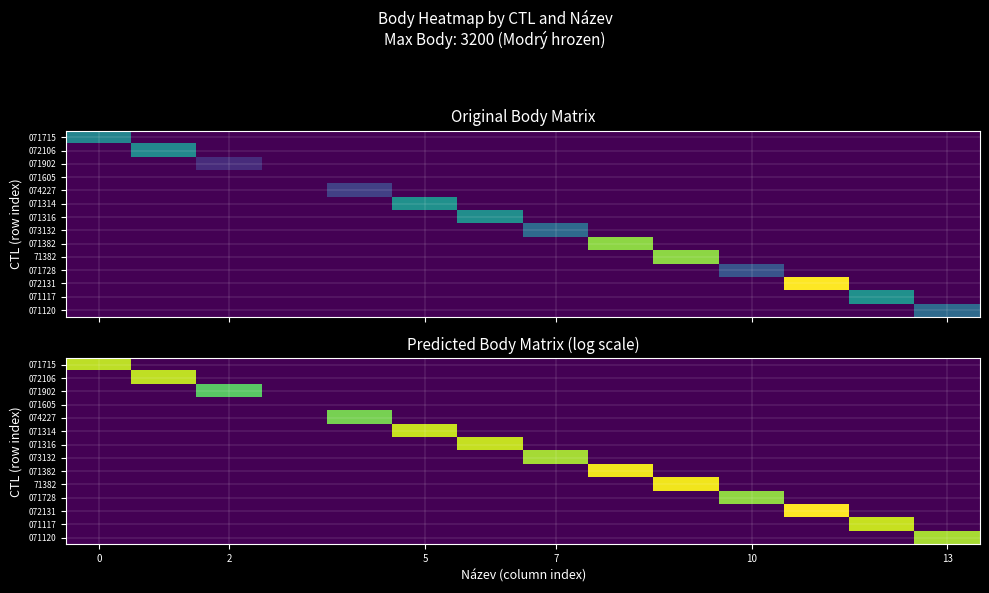

What is the difference between the maximum and second lowest values in the 072131 series?

8.1